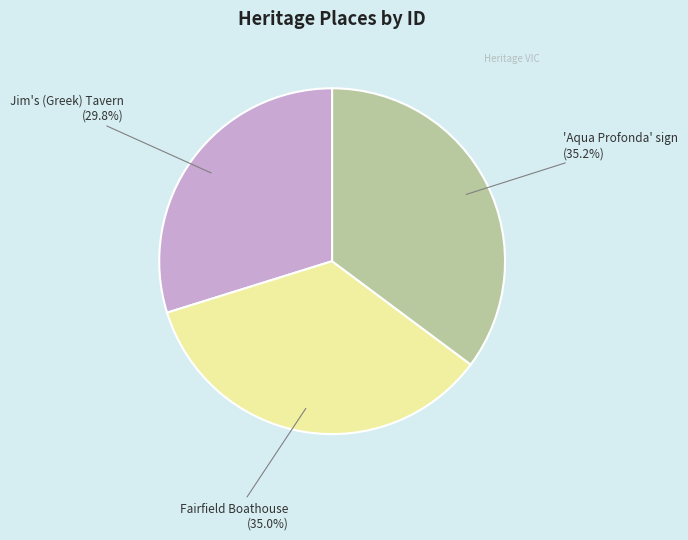

Which category has the smallest portion of the pie?

Jim's (Greek) Tavern